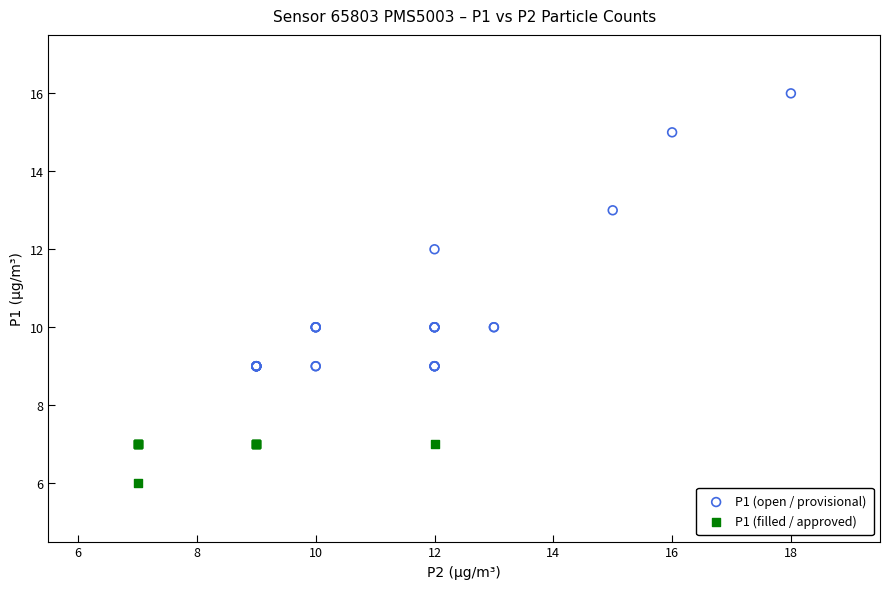

Which series reaches the minimum Y coordinate?

P1 (filled / approved)